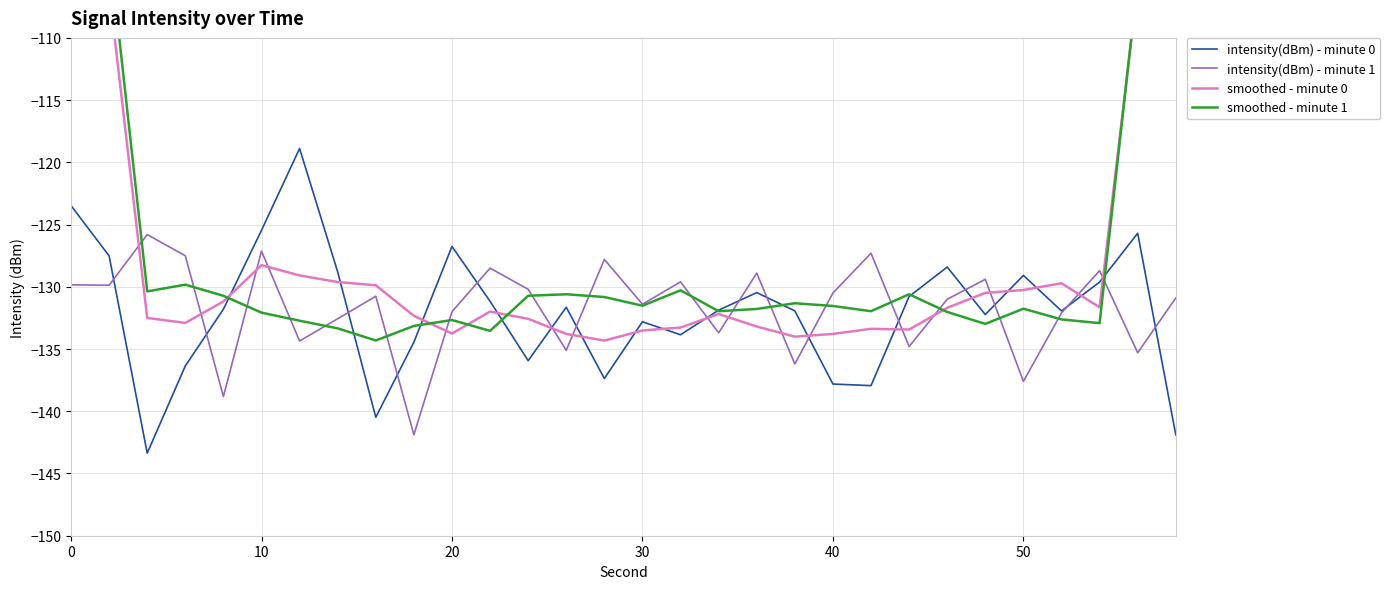

Reading left to right, transcribe all the data shown in this chart.

intensity(dBm) - minute 0: -123.5	-127.5	-143.4	-136.4	-131.8	-125.5	-118.9	-128.8	-140.5	-134.4	-126.8	-131.2	-135.9	-131.6	-137.4	-132.8	-133.9	-131.9	-130.5	-131.9	-137.8	-137.9	-130.8	-128.4	-132.2	-129.1	-131.9	-129.6	-125.7	-141.9
intensity(dBm) - minute 1: -129.8	-129.9	-125.8	-127.5	-138.8	-127.1	-134.4	-132.6	-130.8	-141.9	-132.0	-128.5	-130.2	-135.1	-127.8	-131.4	-129.6	-133.7	-128.9	-136.2	-130.5	-127.3	-134.8	-131.0	-129.4	-137.6	-132.1	-128.7	-135.3	-130.9
smoothed - minute 0: -78.9	-106.1	-132.5	-132.9	-131.2	-128.3	-129.1	-129.6	-129.9	-132.3	-133.8	-132.0	-132.6	-133.8	-134.3	-133.5	-133.3	-132.2	-133.2	-134.0	-133.8	-133.4	-133.4	-131.7	-130.5	-130.3	-129.7	-131.6	-105.8	-79.4
smoothed - minute 1: -77.1	-102.6	-130.4	-129.8	-130.7	-132.1	-132.7	-133.3	-134.3	-133.1	-132.7	-133.5	-130.7	-130.6	-130.8	-131.5	-130.3	-132.0	-131.8	-131.3	-131.5	-132.0	-130.6	-132.0	-133.0	-131.8	-132.6	-132.9	-105.4	-79.0